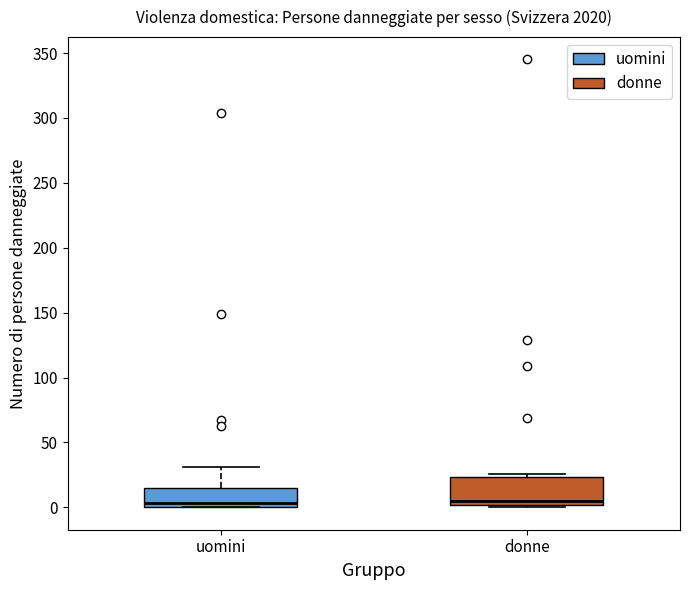

Which box is the tallest, from its lower edge to its upper edge?

donne